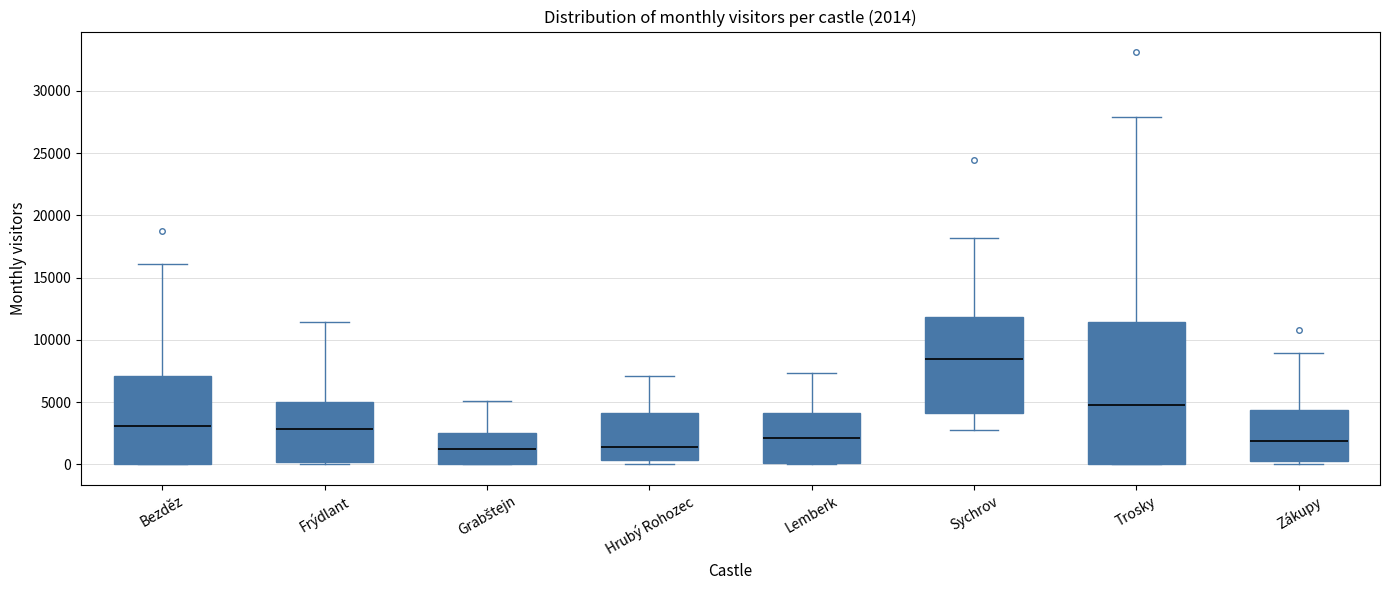

Which box is the tallest, from its lower edge to its upper edge?

Trosky